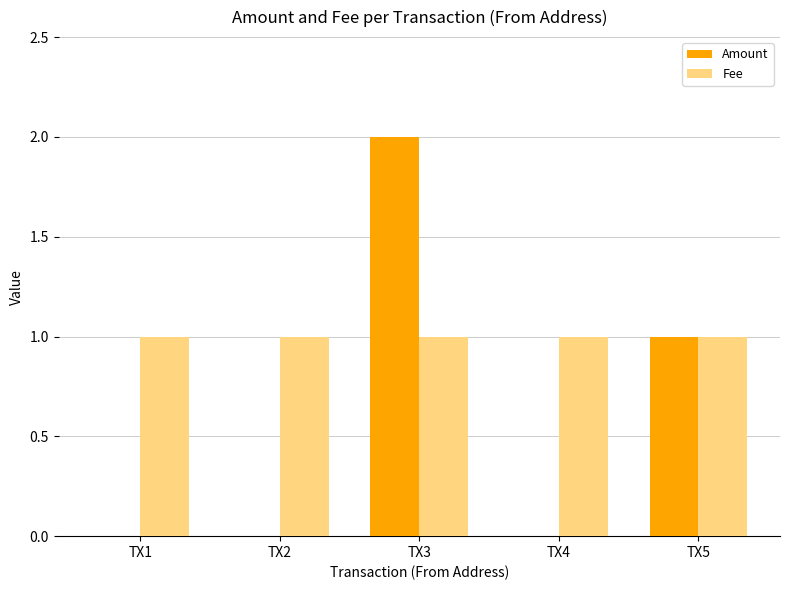

How many series are shown in this chart?

2